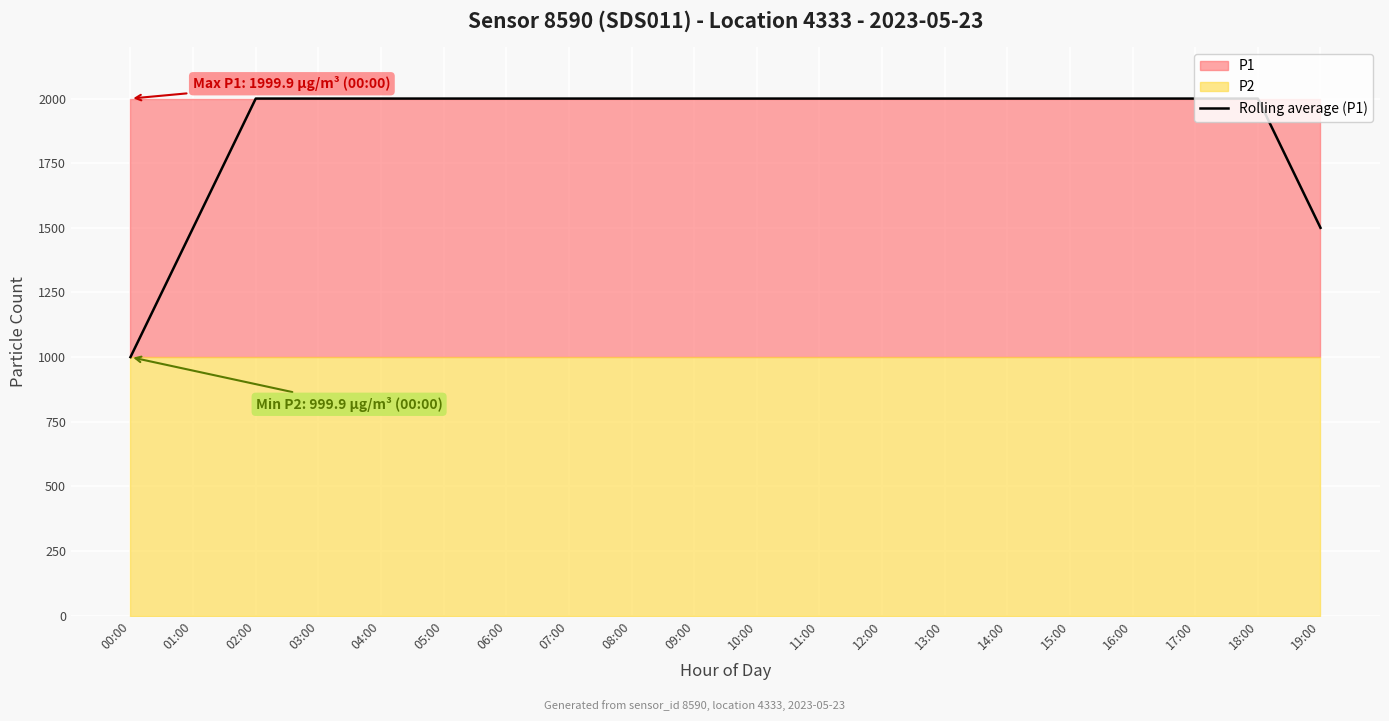

How many values are below 1999?

3